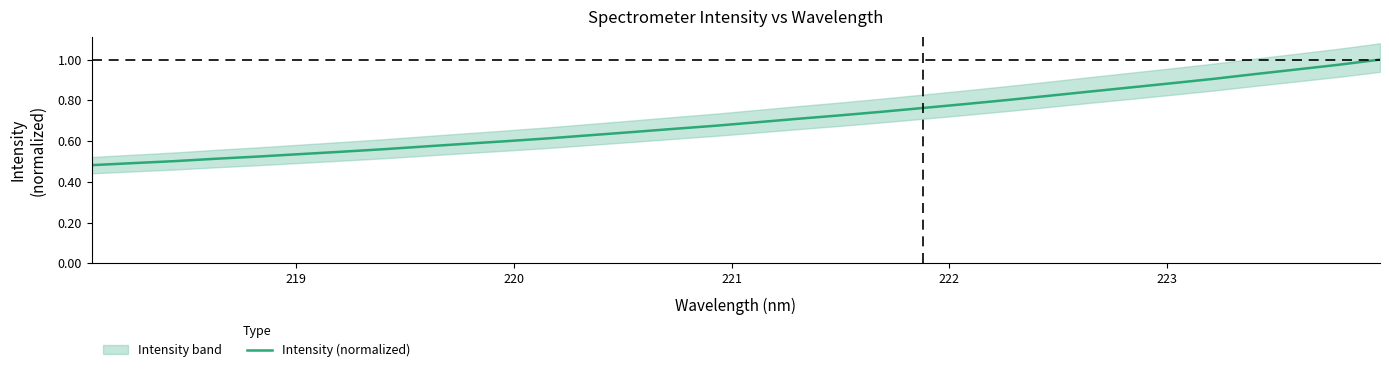

How many data points does each series have?

32